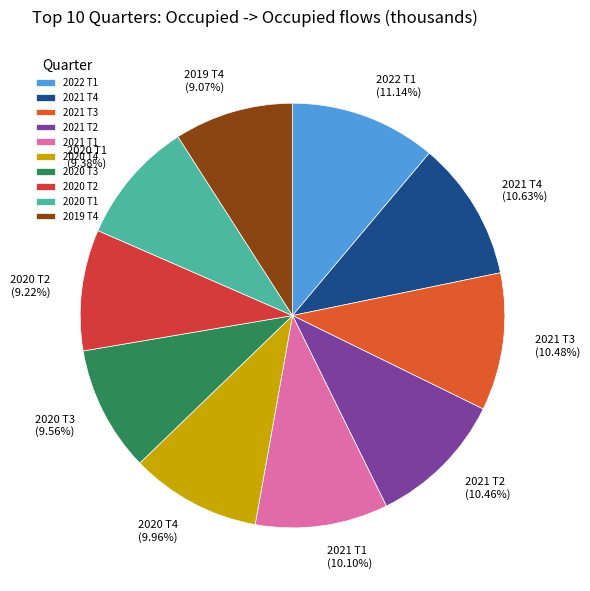

To the nearest percent, what is the combined percentage of 2019 T4 and 2020 T1?

18%